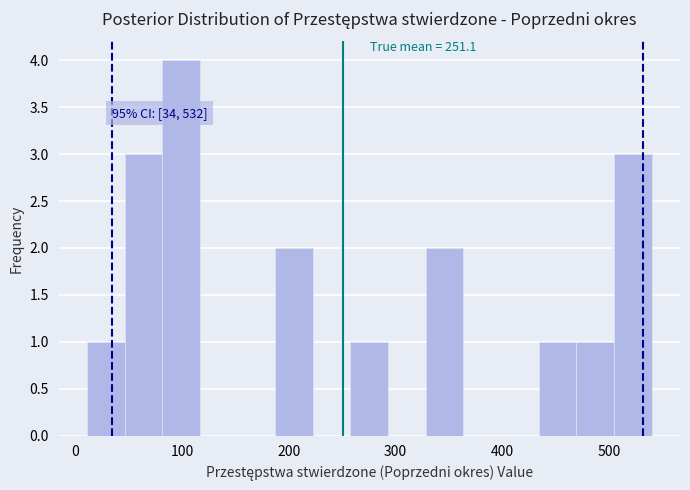

Read against the x-axis, roughly where is the centre of the tallest bar?

100